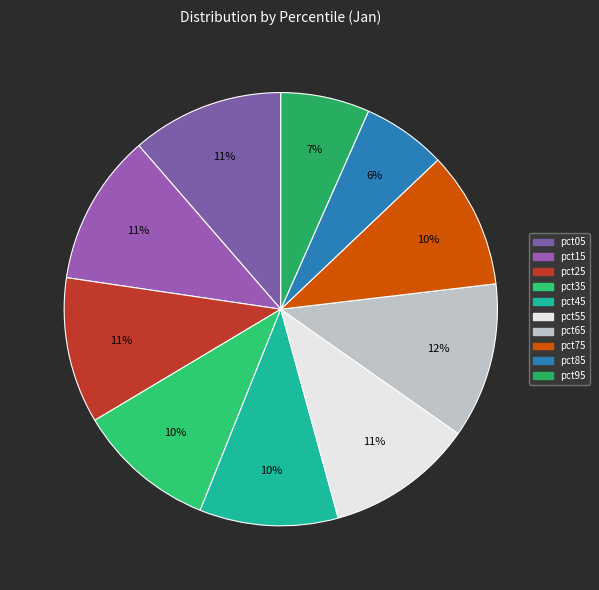

True or false: pct55 accounts for 1% of the total.

False